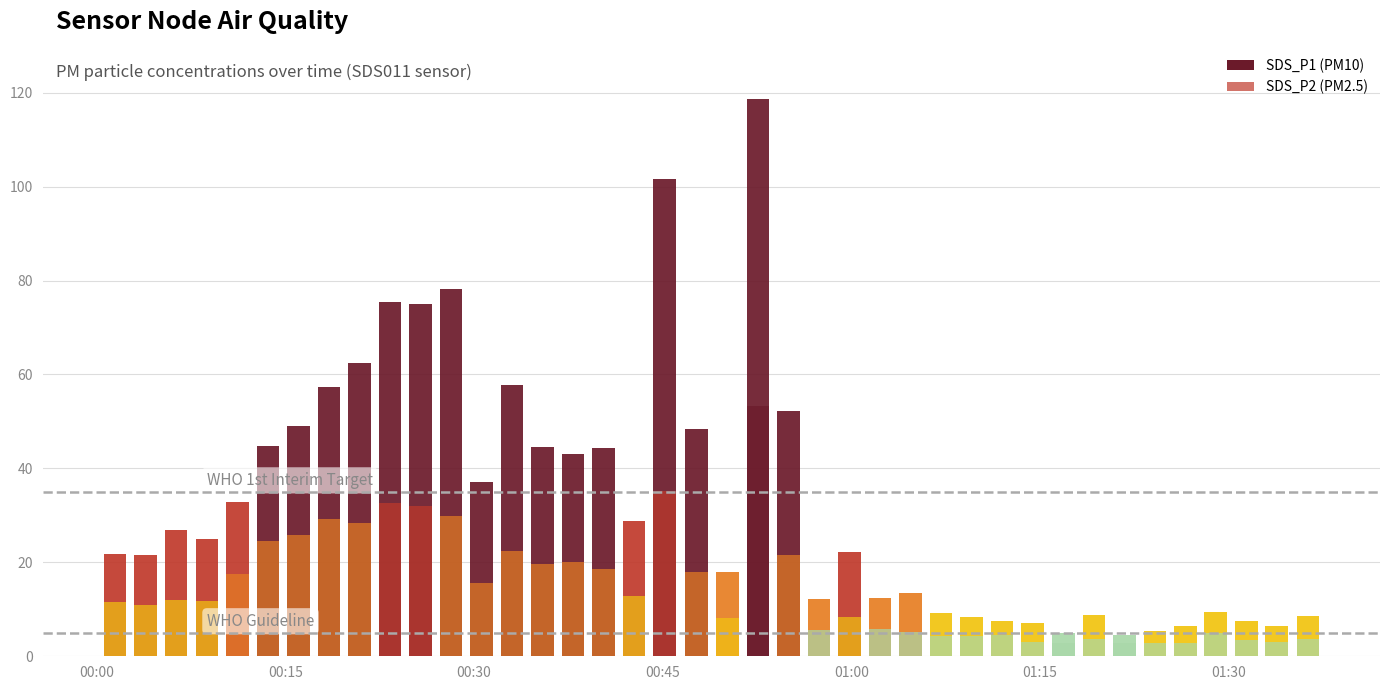

How many categories are shown in the chart?

40